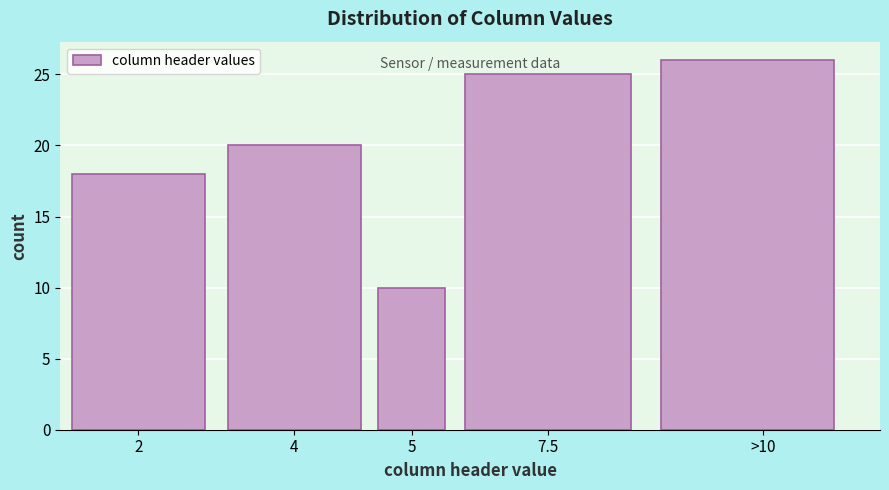

Reading left to right, what are all the values shown in this chart?

2=18	4=20	5=10	7.5=25	>10=26